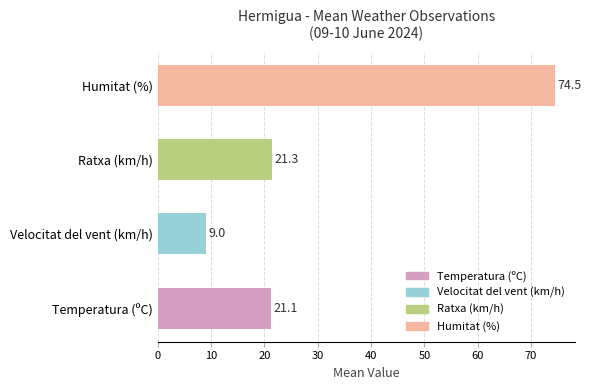

What value does the data have at Ratxa (km/h)?

21.3